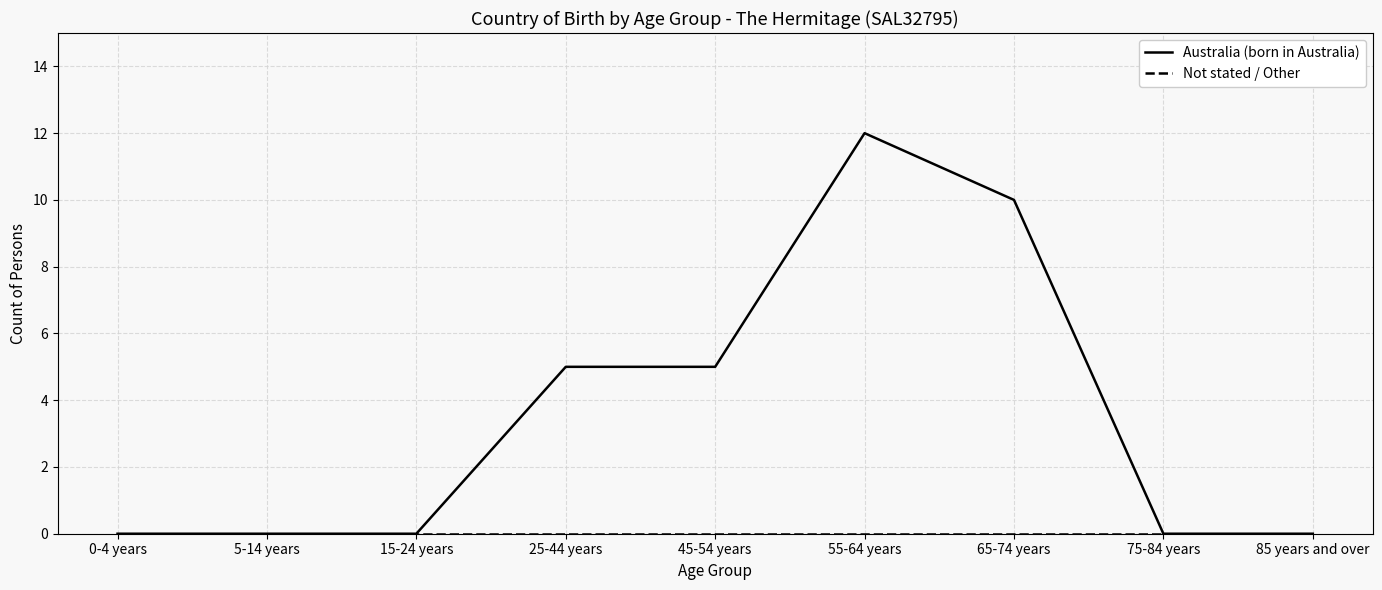

What position from the right is 75-84 years?

2